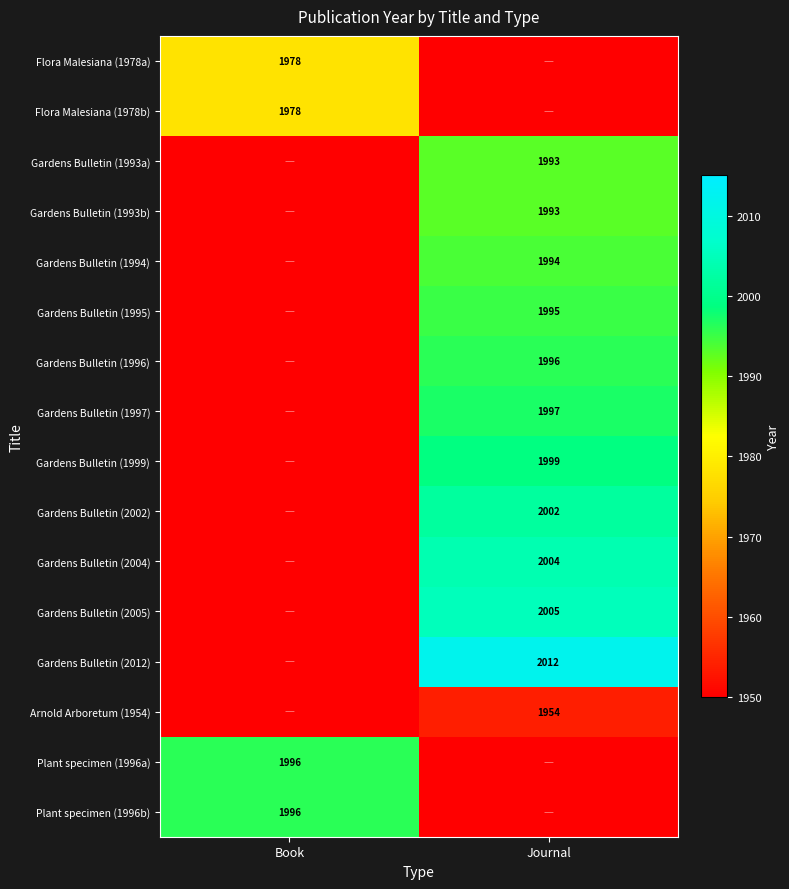

Count the number of data series in this chart.

16